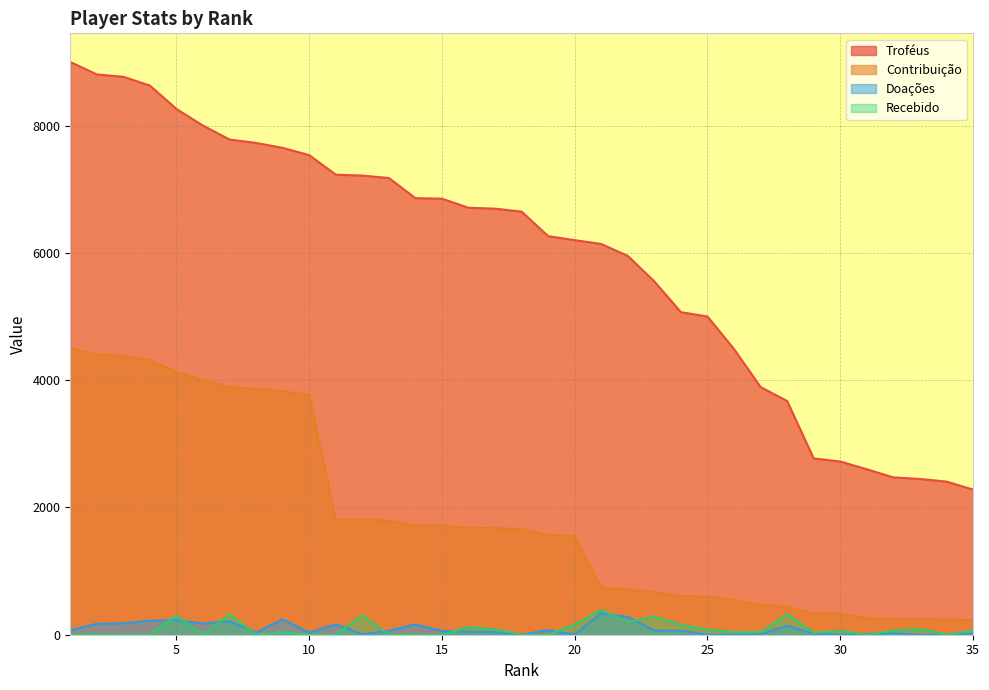

Reading left to right, transcribe all the data shown in this chart.

Troféus: 1=9000	2=8804	3=8767	4=8629	5=8261	6=8000	7=7781	8=7728	9=7650	10=7536	11=7230	12=7215	13=7177	14=6860	15=6852	16=6709	17=6695	18=6648	19=6263	20=6200	21=6140	22=5952	23=5550	24=5068	25=5000	26=4489	27=3892	28=3672	29=2770	30=2722	31=2600	32=2472	33=2448	34=2406	35=2281
Contribuição: 1=4500	2=4402	3=4383	4=4314	5=4130	6=4000	7=3890	8=3864	9=3825	10=3768	11=1807	12=1803	13=1794	14=1715	15=1713	16=1677	17=1673	18=1662	19=1565	20=1550	21=736	22=714	23=666	24=608	25=600	26=538	27=467	28=440	29=332	30=326	31=260	32=247	33=244	34=240	35=228
Doações: 1=72	2=171	3=180	4=220	5=230	6=177	7=213	8=36	9=244	10=32	11=166	12=8	13=64	14=164	15=58	16=50	17=40	18=0	19=74	20=3	21=337	22=281	23=64	24=65	25=0	26=0	27=8	28=139	29=18	30=0	31=12	32=23	33=0	34=0	35=24
Recebido: 1=0	2=0	3=0	4=0	5=304	6=0	7=320	8=0	9=40	10=0	11=0	12=302	13=0	14=0	15=0	16=120	17=80	18=0	19=0	20=160	21=390	22=200	23=280	24=157	25=80	26=40	27=40	28=320	29=30	30=60	31=0	32=60	33=90	34=0	35=60